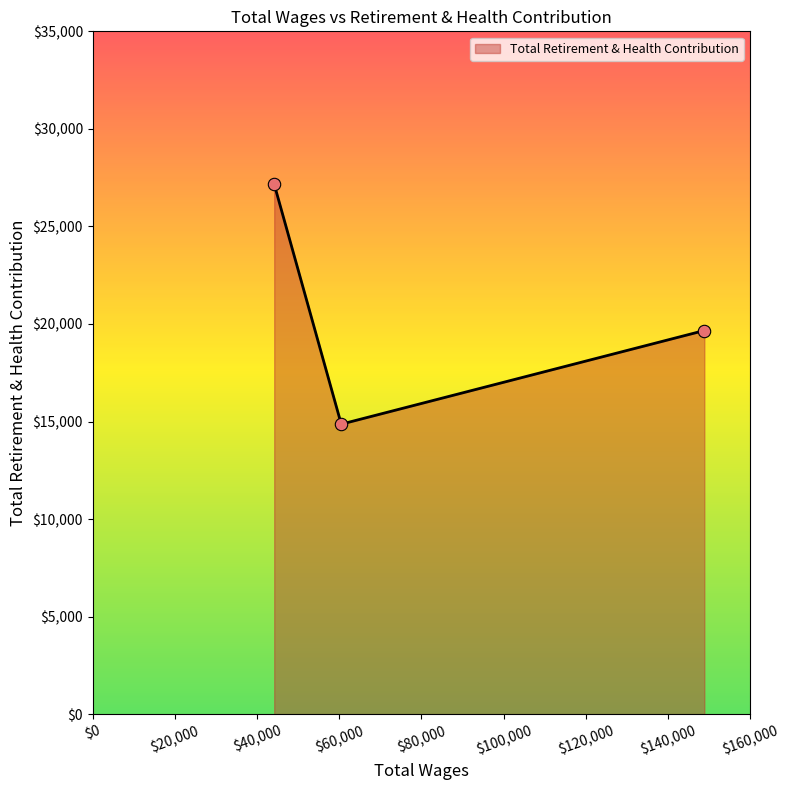

What is the change in value from 44175.0 to 60490.0?

-12300